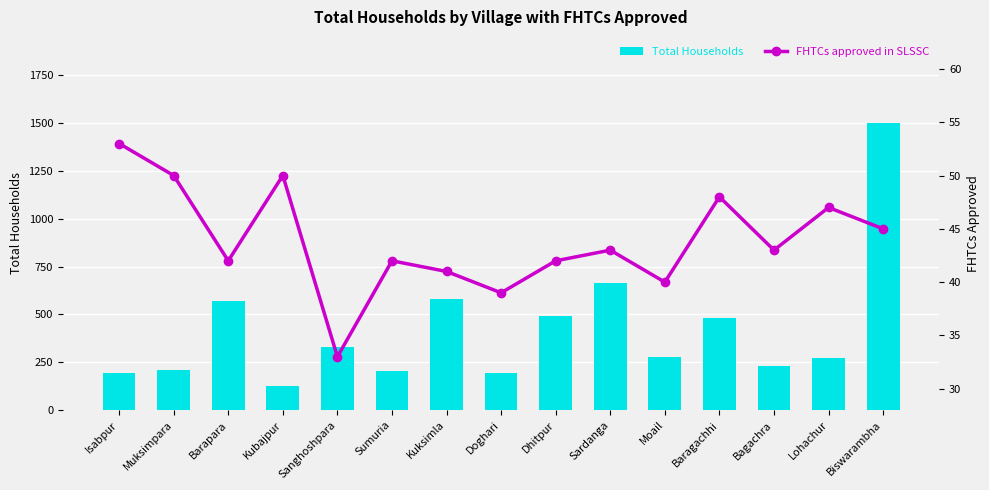

What is the label of the 14th bar from the right?

Muksimpara